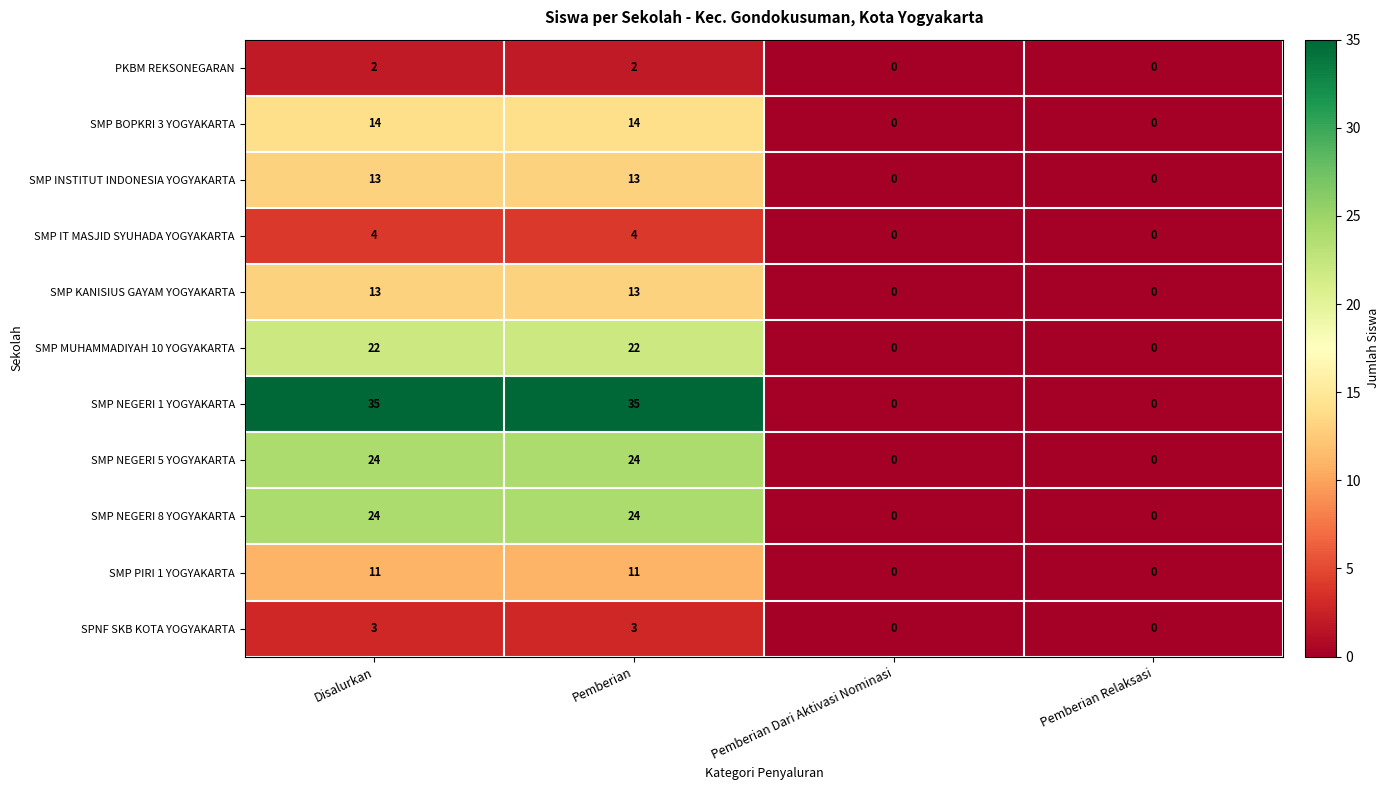

What is the greatest value displayed?

35